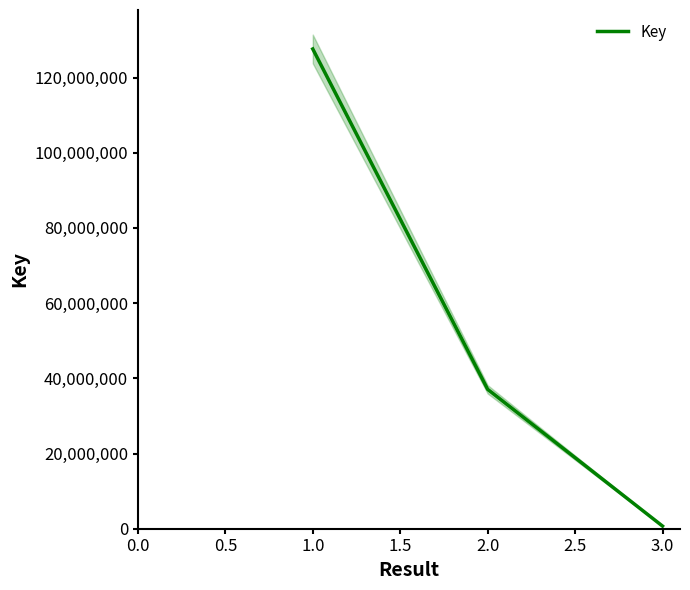

What is the sum of all values?

165370363